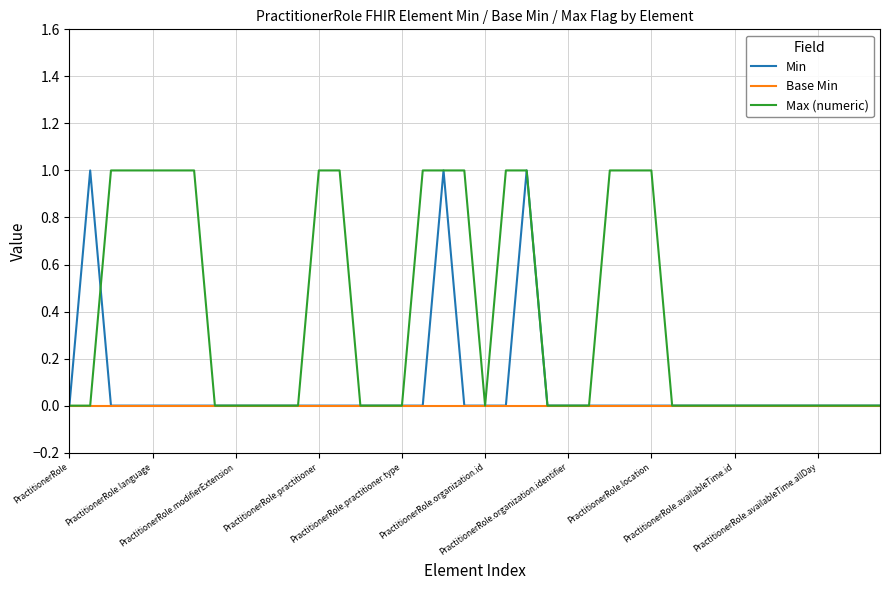

Rank the series by their average value, from highest to lowest.

Max (numeric), Min, Base Min